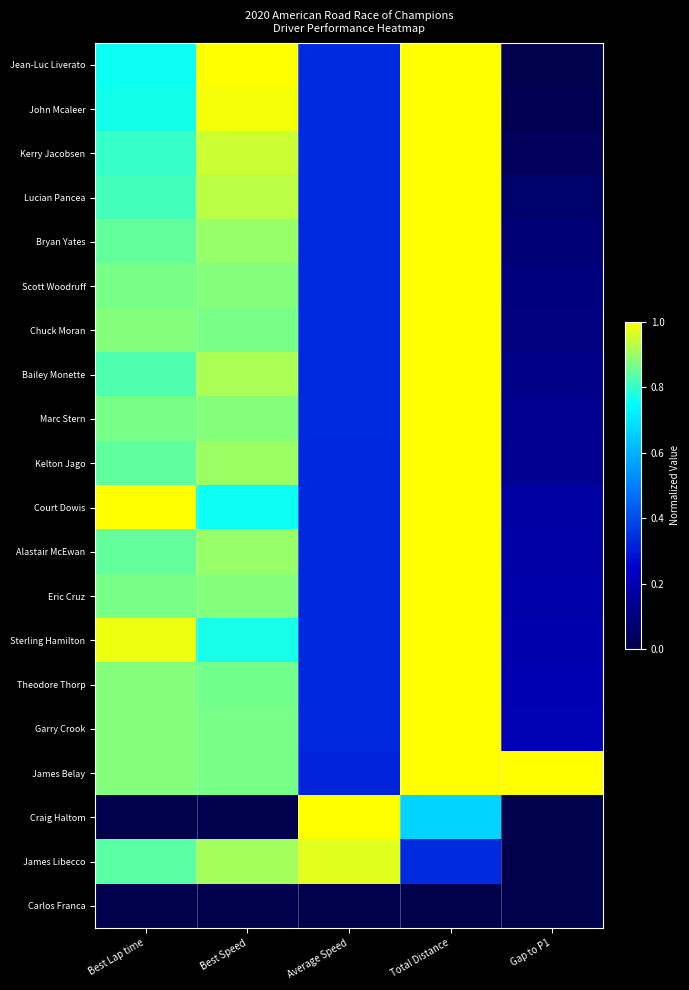

Reading left to right, extract all data points from this chart.

Jean-Luc Liverato: Best Lap time=0.8	Best Speed=1.0	Average Speed=0.3	Total Distance=1.0	Gap to P1=0.0
John Mcaleer: Best Lap time=0.8	Best Speed=1.0	Average Speed=0.3	Total Distance=1.0	Gap to P1=0.0
Kerry Jacobsen: Best Lap time=0.8	Best Speed=0.9	Average Speed=0.3	Total Distance=1.0	Gap to P1=0.0
Lucian Pancea: Best Lap time=0.8	Best Speed=0.9	Average Speed=0.3	Total Distance=1.0	Gap to P1=0.1
Bryan Yates: Best Lap time=0.8	Best Speed=0.9	Average Speed=0.3	Total Distance=1.0	Gap to P1=0.1
Scott Woodruff: Best Lap time=0.9	Best Speed=0.9	Average Speed=0.3	Total Distance=1.0	Gap to P1=0.1
Chuck Moran: Best Lap time=0.9	Best Speed=0.9	Average Speed=0.3	Total Distance=1.0	Gap to P1=0.1
Bailey Monette: Best Lap time=0.8	Best Speed=0.9	Average Speed=0.3	Total Distance=1.0	Gap to P1=0.1
Marc Stern: Best Lap time=0.9	Best Speed=0.9	Average Speed=0.3	Total Distance=1.0	Gap to P1=0.1
Kelton Jago: Best Lap time=0.8	Best Speed=0.9	Average Speed=0.3	Total Distance=1.0	Gap to P1=0.1
Court Dowis: Best Lap time=1.0	Best Speed=0.8	Average Speed=0.3	Total Distance=1.0	Gap to P1=0.2
Alastair McEwan: Best Lap time=0.8	Best Speed=0.9	Average Speed=0.3	Total Distance=1.0	Gap to P1=0.2
Eric Cruz: Best Lap time=0.9	Best Speed=0.9	Average Speed=0.3	Total Distance=1.0	Gap to P1=0.2
Sterling Hamilton: Best Lap time=1.0	Best Speed=0.8	Average Speed=0.3	Total Distance=1.0	Gap to P1=0.2
Theodore Thorp: Best Lap time=0.9	Best Speed=0.9	Average Speed=0.3	Total Distance=1.0	Gap to P1=0.2
Garry Crook: Best Lap time=0.9	Best Speed=0.9	Average Speed=0.3	Total Distance=1.0	Gap to P1=0.2
James Belay: Best Lap time=0.9	Best Speed=0.9	Average Speed=0.3	Total Distance=1.0	Gap to P1=1.0
Craig Haltom: Best Lap time=0.0	Best Speed=0.0	Average Speed=1.0	Total Distance=0.7	Gap to P1=0.0
James Libecco: Best Lap time=0.8	Best Speed=0.9	Average Speed=1.0	Total Distance=0.3	Gap to P1=0.0
Carlos Franca: Best Lap time=0.0	Best Speed=0.0	Average Speed=0.0	Total Distance=0.0	Gap to P1=0.0